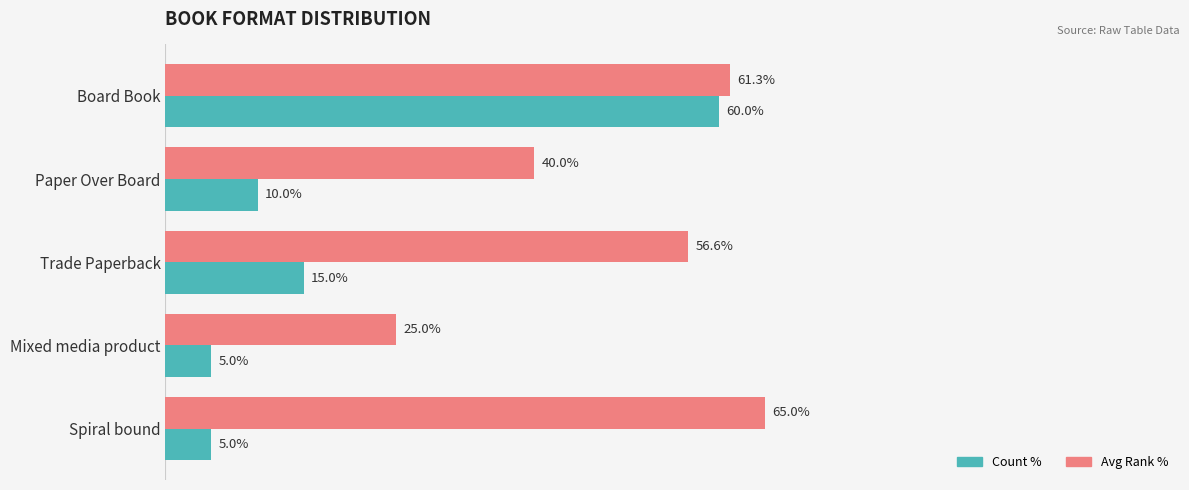

Which series has the largest range (max minus min)?

Count %